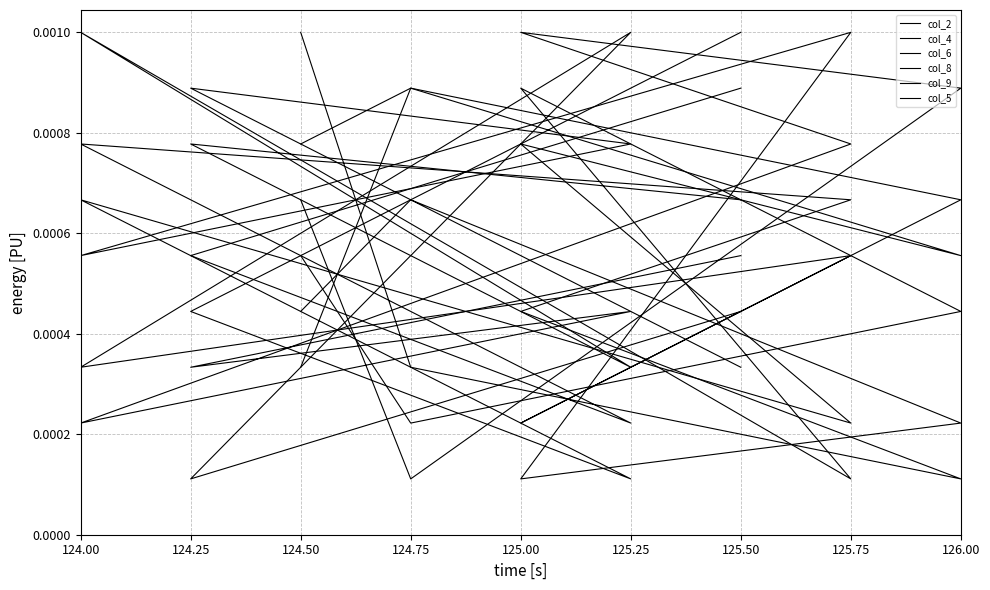

How many intersections are there between col_4 and col_6?

4